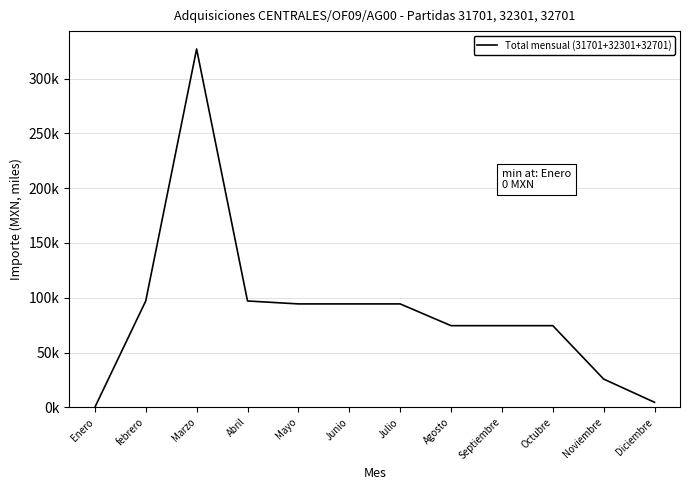

What is the sum of all values?

1058172